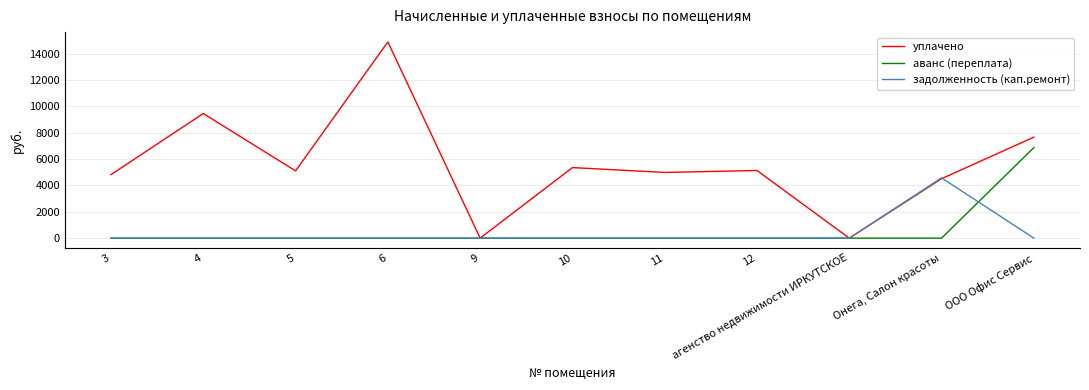

Is it true that задолженность (кап.ремонт) equals -1457.3 at агенство недвижимости ИРКУТСКОЕ?

False